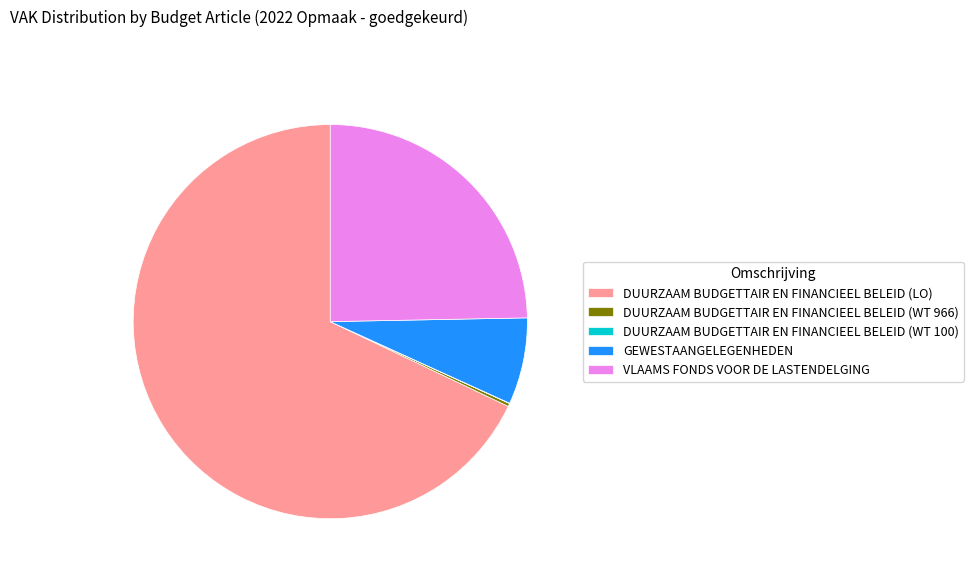

What is the ratio of the value at DUURZAAM BUDGETTAIR EN FINANCIEEL BELEID (LO) to the value at GEWESTAANGELEGENHEDEN?

9.6